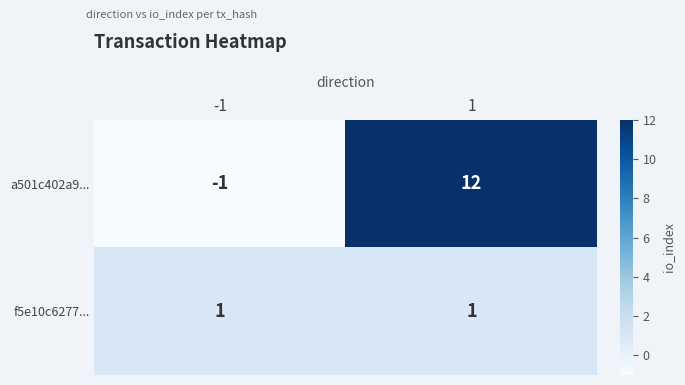

What is the spread (max minus min) of values at 1?

11